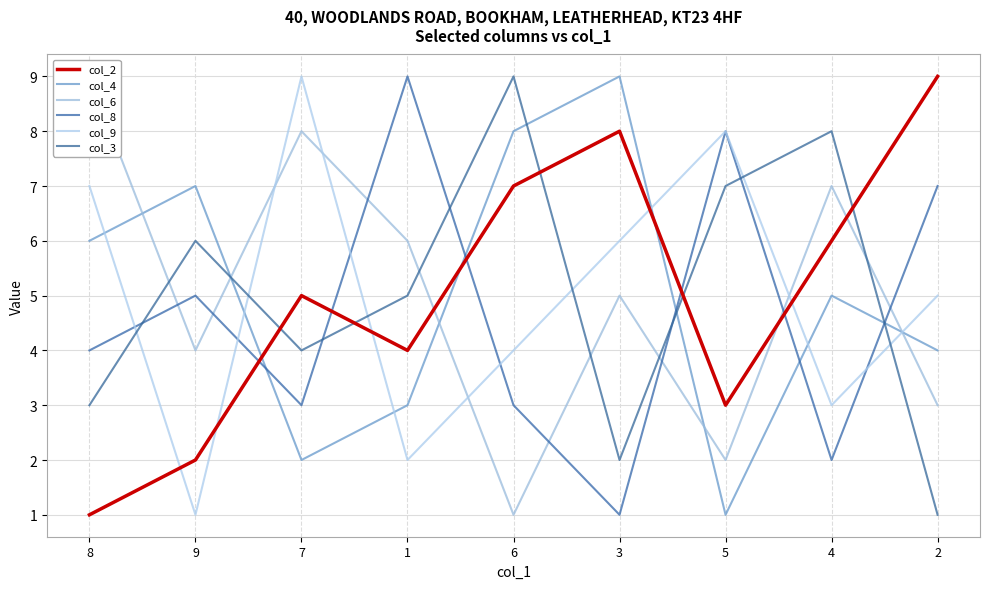

What is the sum of the col_4 values at 3 and 2?

13